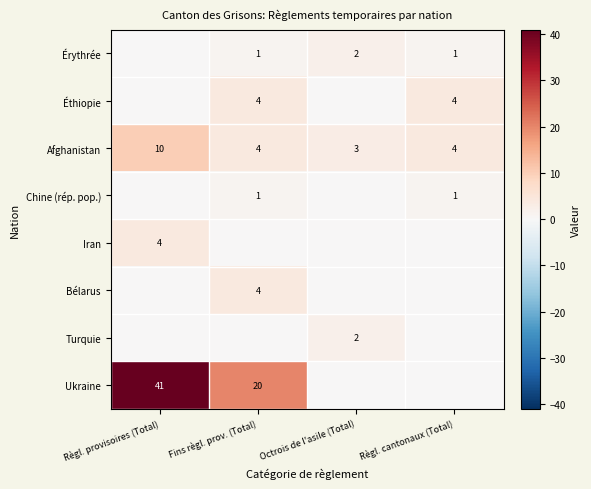

At which category is the sum across all series the highest?

Règl. provisoires (Total)